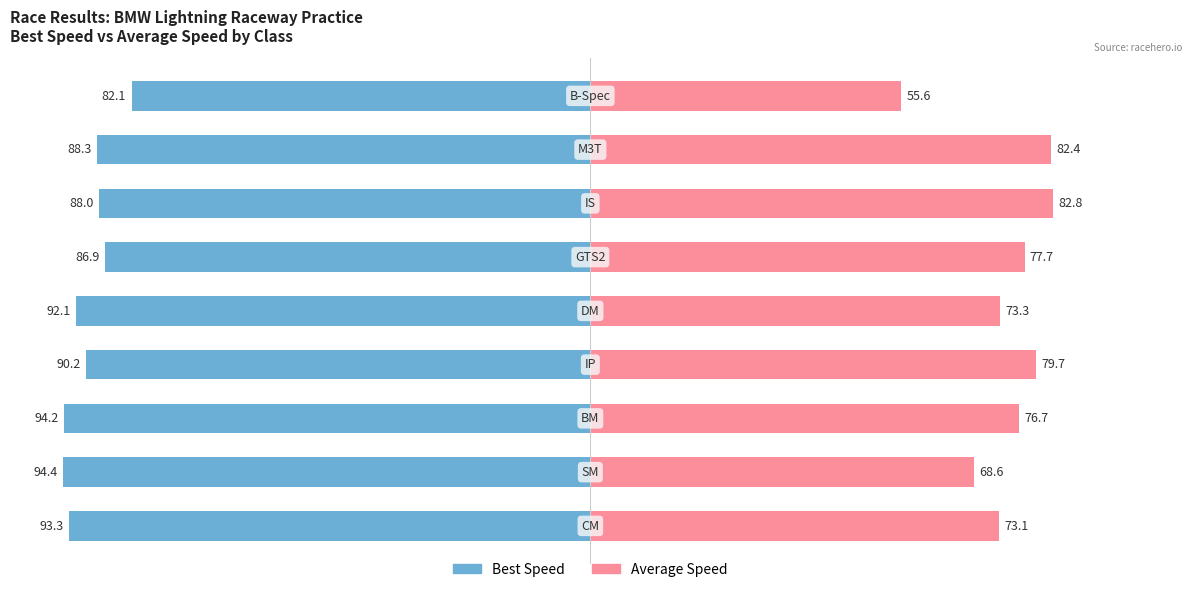

Which series has the widest spread of values?

Average Speed